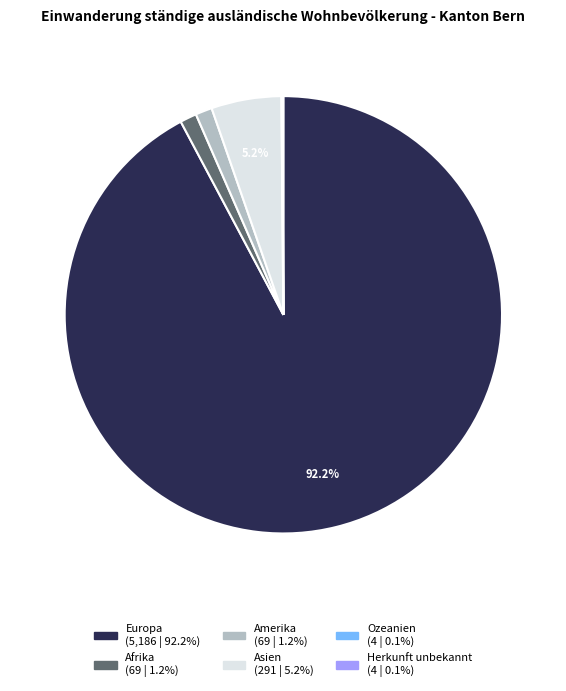

Which category has the biggest portion of the pie?

Europa